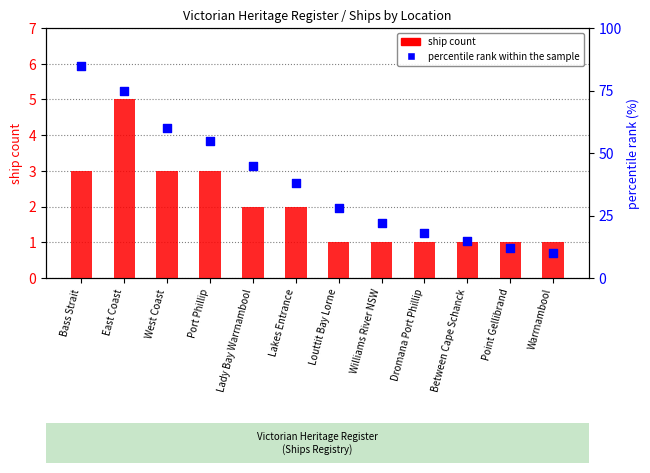

Which series contains the lowest Y value?

ship count